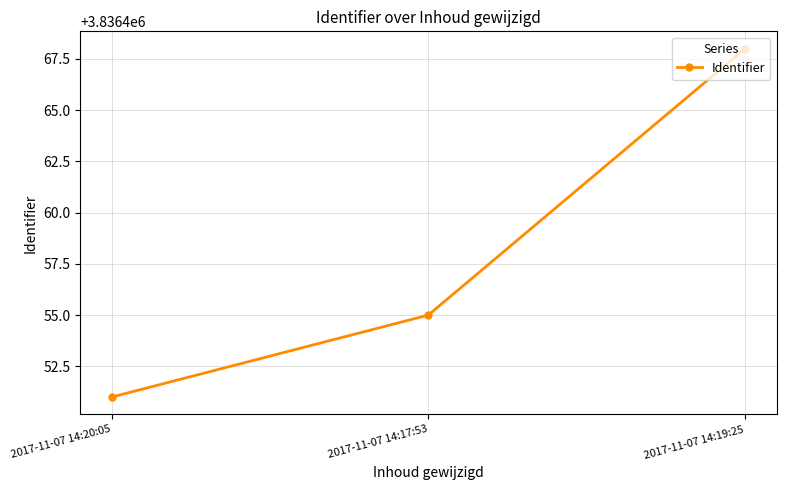

Reading left to right, transcribe all the data shown in this chart.

3836451	3836455	3836468